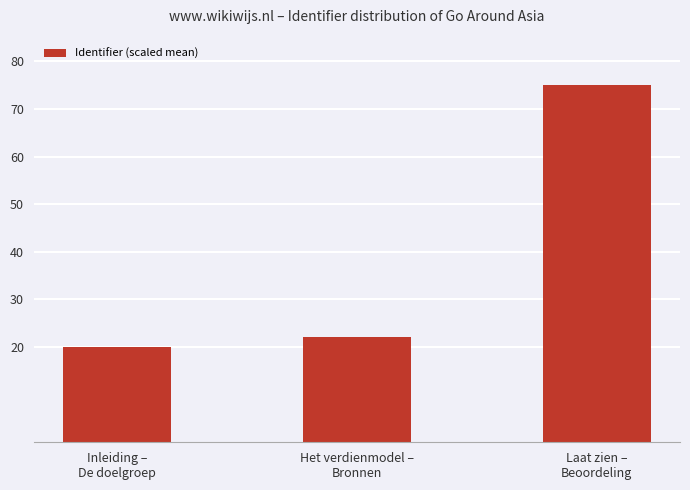

Which label corresponds to the smallest value in the chart?

Inleiding –
De doelgroep